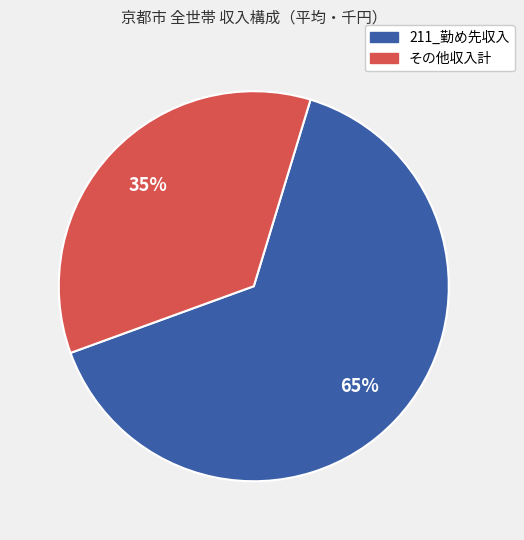

To the nearest percent, what is the average slice percentage?

50%